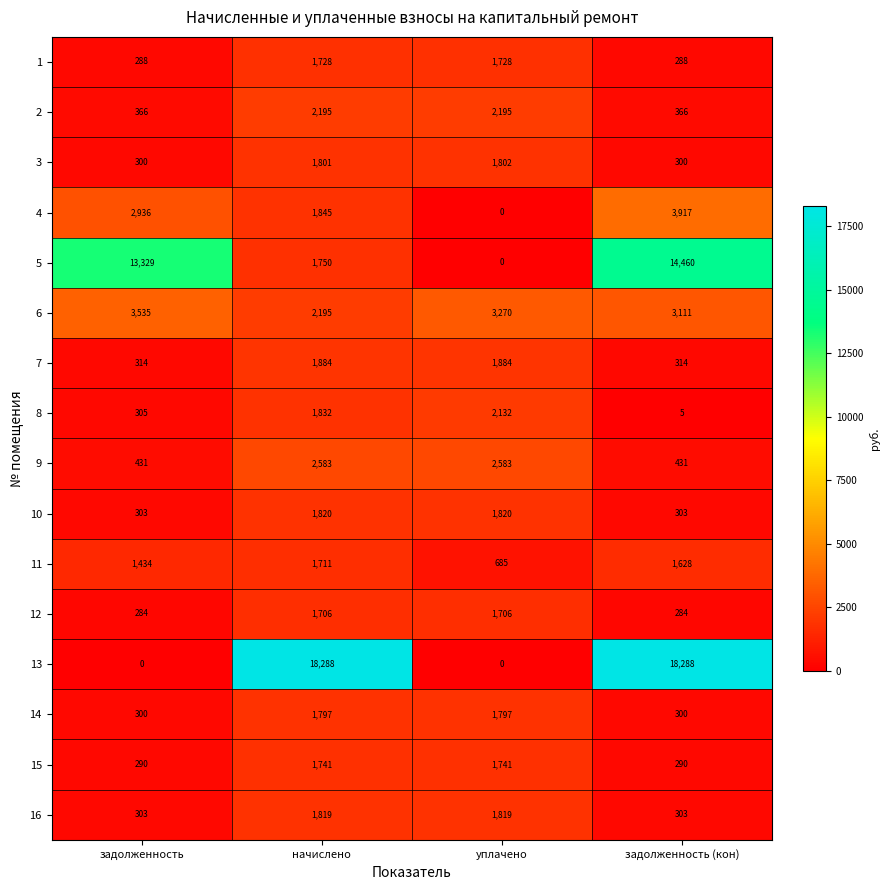

Which series changed the most between задолженность and задолженность (кон)?

13